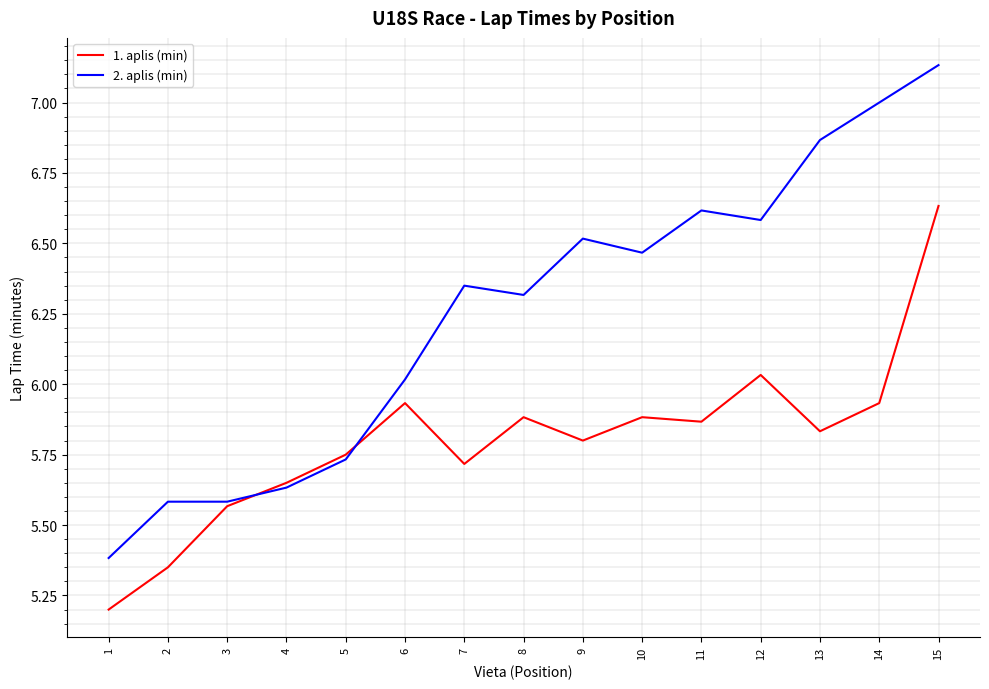

What is the lowest value of the 1. aplis (min) series?

5.2